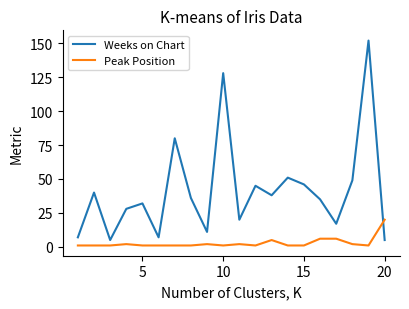

What are all the series names shown in the legend?

Weeks on Chart, Peak Position